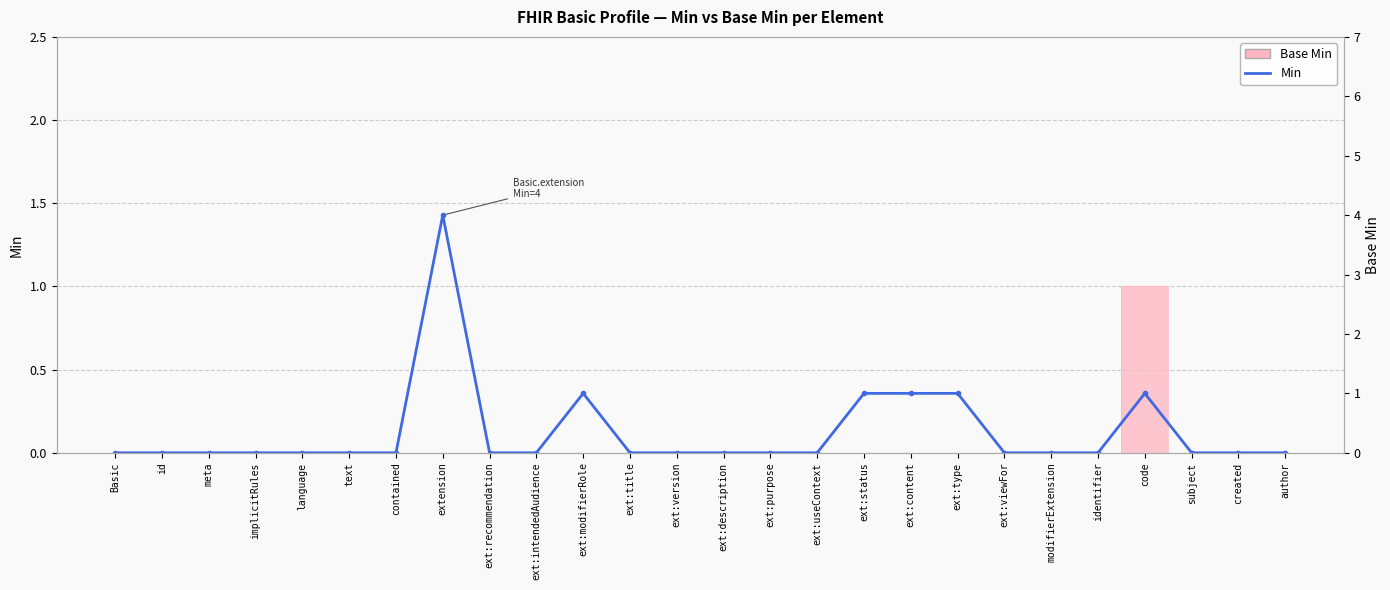

How many lines are shown in the chart?

1